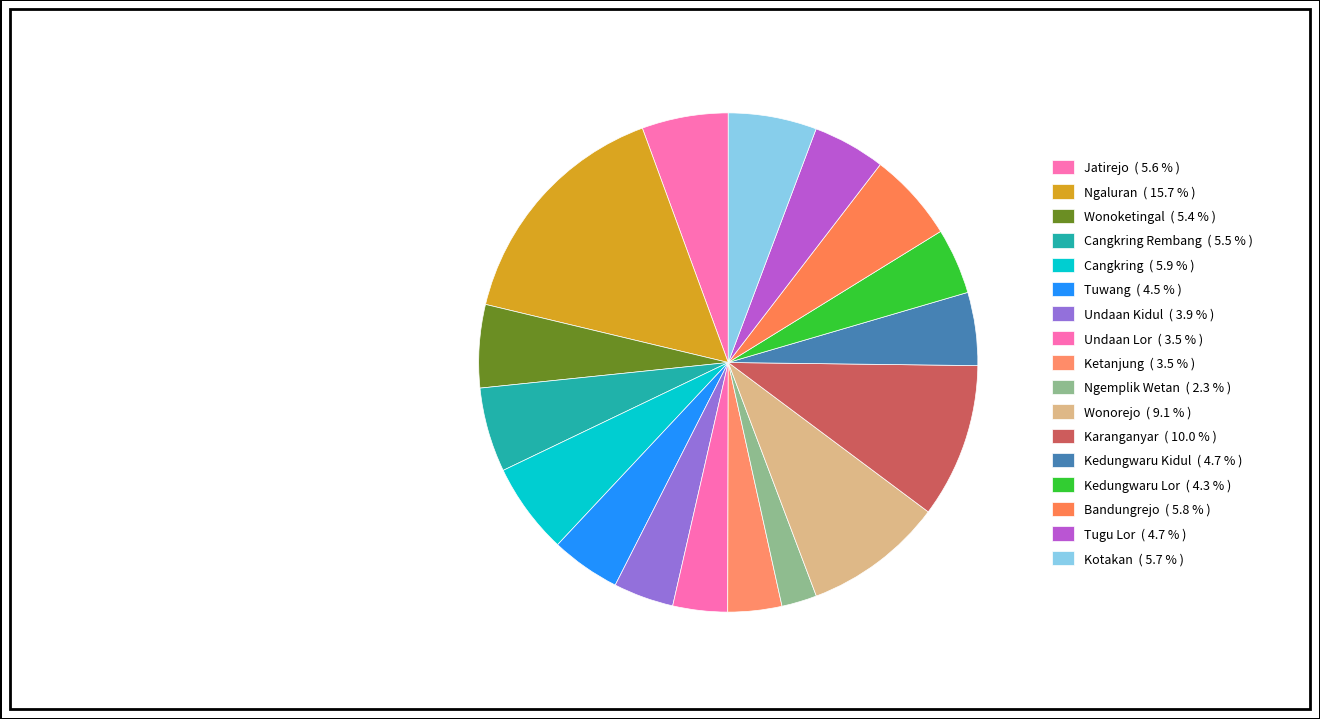

Which slice is the smallest?

Ngemplik Wetan